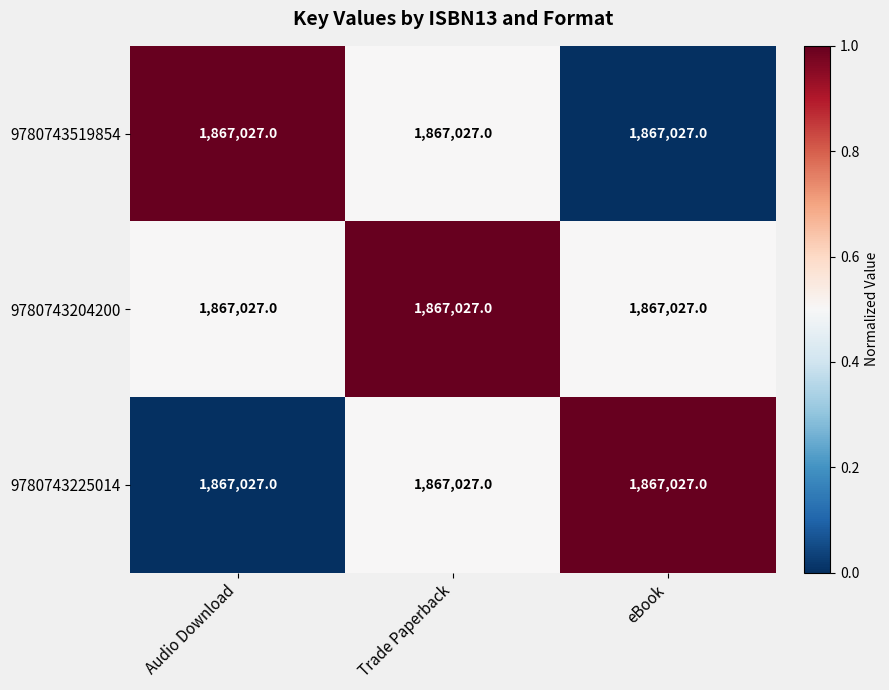

True or false: 9780743225014 has a value of 0.1 at Trade Paperback.

False